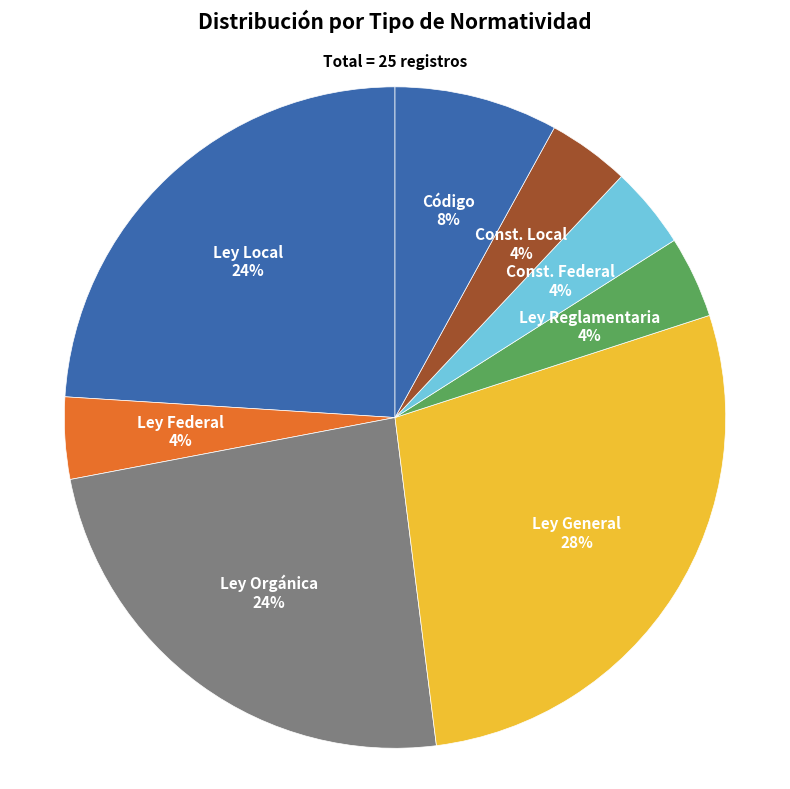

How many segments does this pie chart have?

8